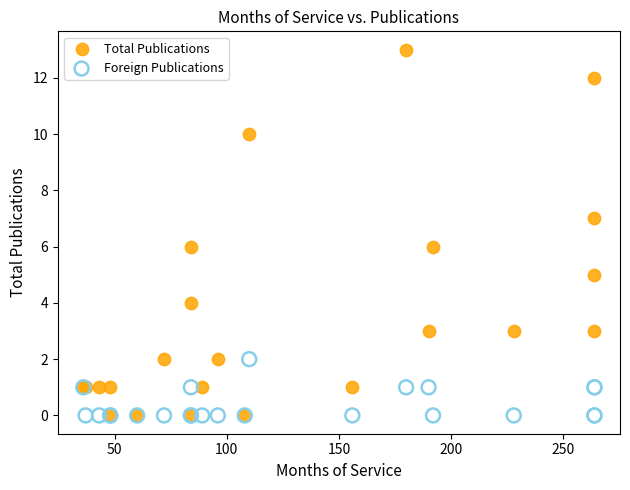

Which series has the largest Y range (max minus min)?

Total Publications